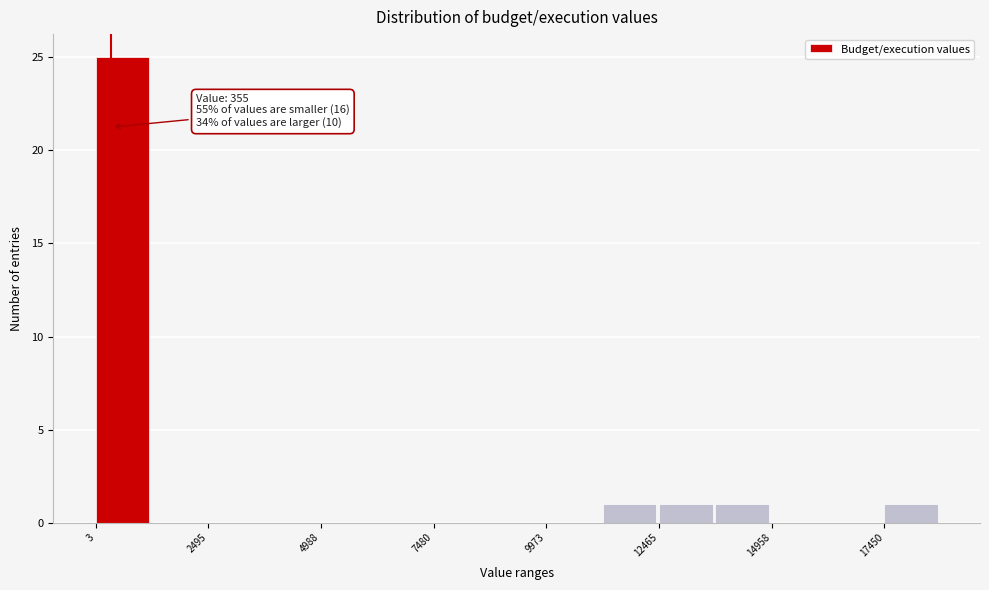

Around what value on the x-axis is the tallest bar? Give the approximate position of its centre, as read against the axis.

500